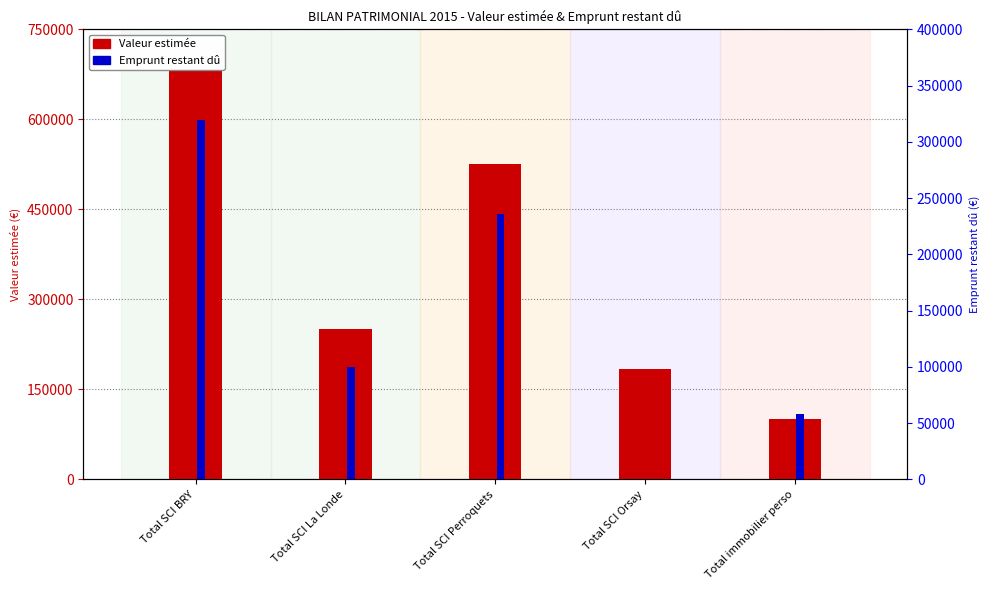

What is the difference between the second highest and minimum values in the Emprunt restant dû series?

236000